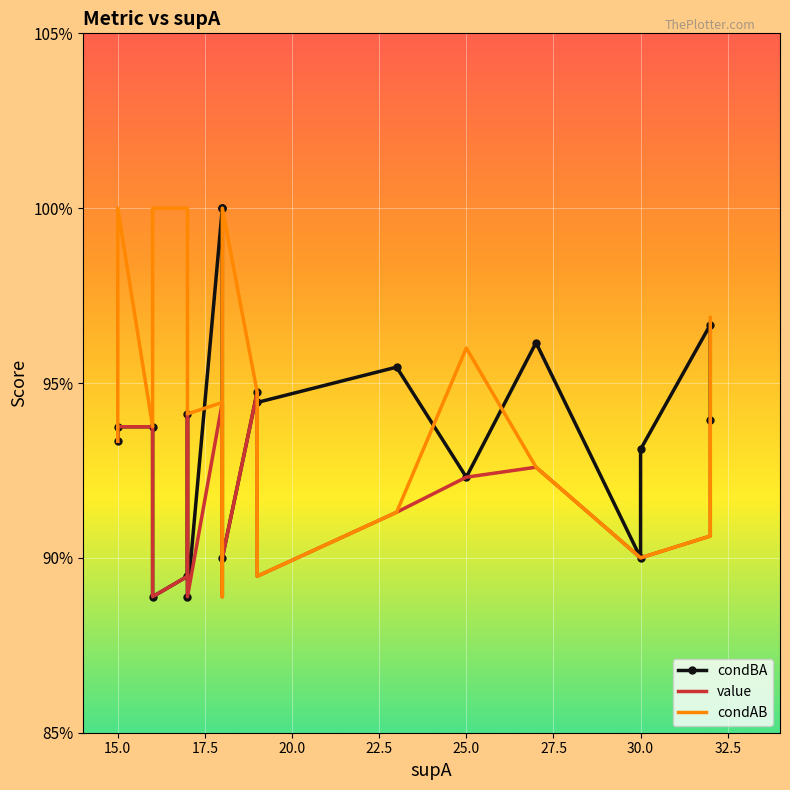

Reading left to right, list all the values displayed in this chart.

condBA: 0.9	0.9	0.9	0.9	0.9	0.9	0.9	1.0	1.0	1.0	0.9	0.9	0.9	1.0	0.9	1.0	0.9	0.9	1.0	0.9
value: 0.9	0.9	0.9	0.9	0.9	0.9	0.9	0.9	0.9	0.9	0.9	0.9	0.9	0.9	0.9	0.9	0.9	0.9	0.9	0.9
condAB: 0.9	1.0	0.9	1.0	1.0	0.9	0.9	0.9	0.9	0.9	1.0	0.9	0.9	0.9	1.0	0.9	0.9	0.9	0.9	1.0